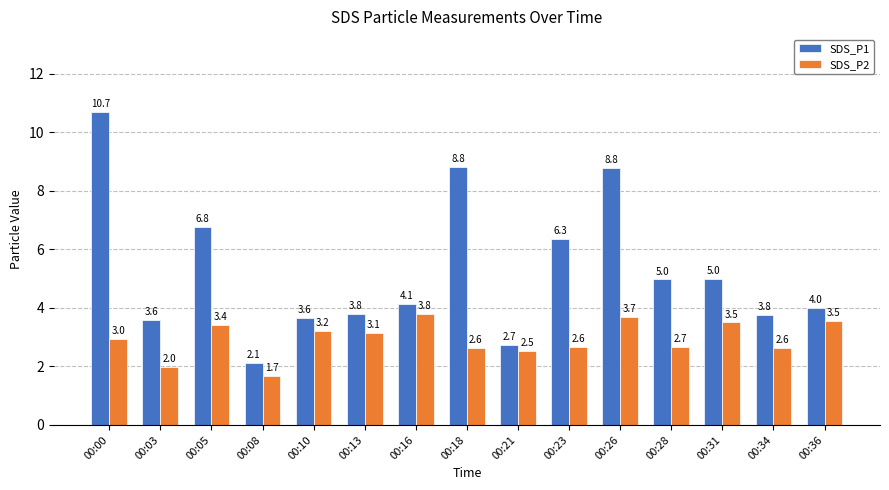

True or false: SDS_P1 has a value of 4.0 at 00:36.

True